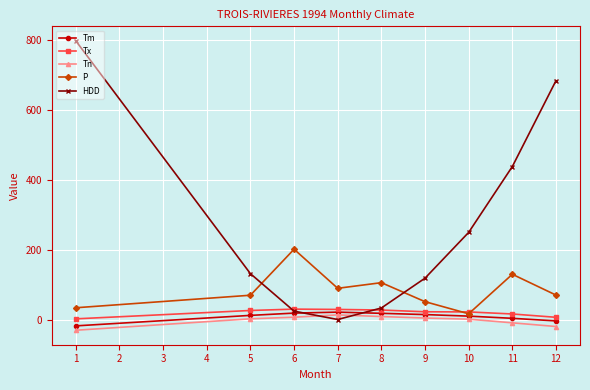

True or false: Tn and HDD intersect in this chart.

True